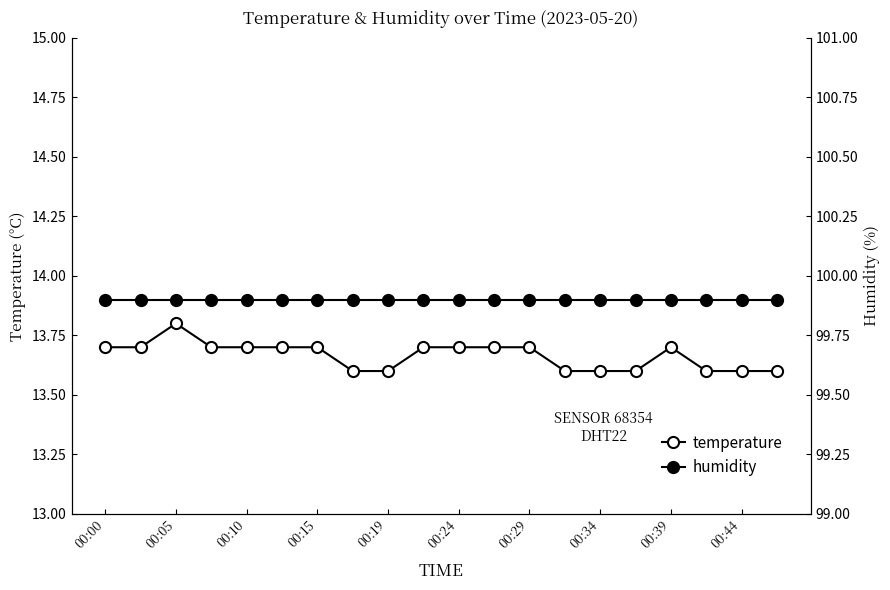

True or false: temperature and humidity intersect in this chart.

False